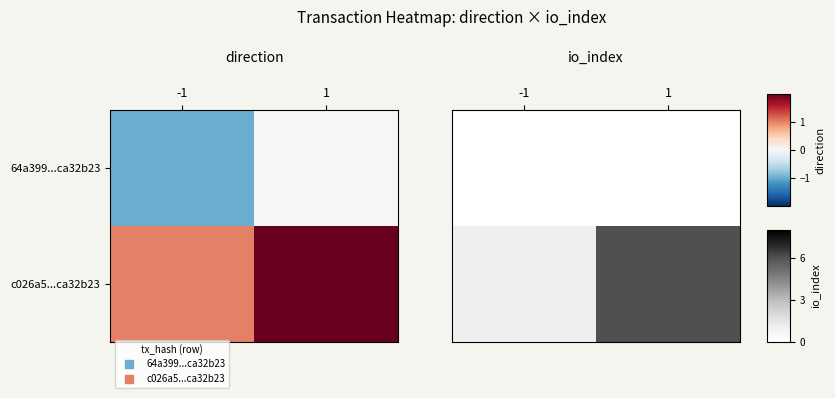

Is the value of c026a5...ca32b23 at -1 greater than the value of 64a399...ca32b23 at -1?

Yes